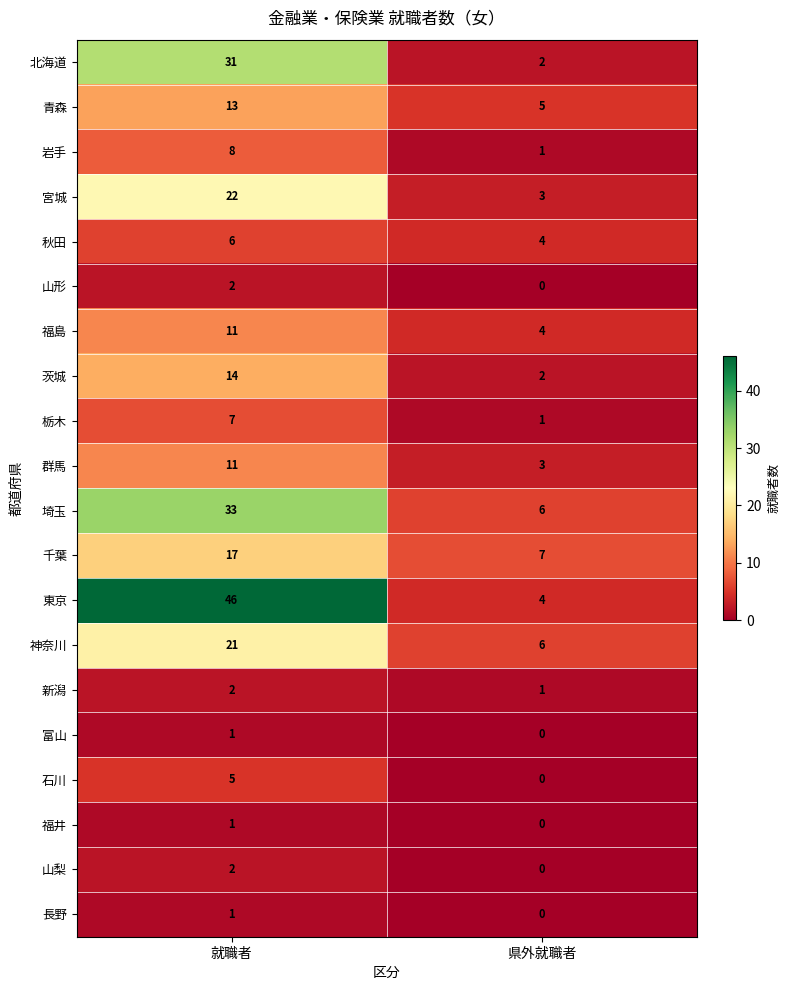

What is the sum of all 新潟 values?

3